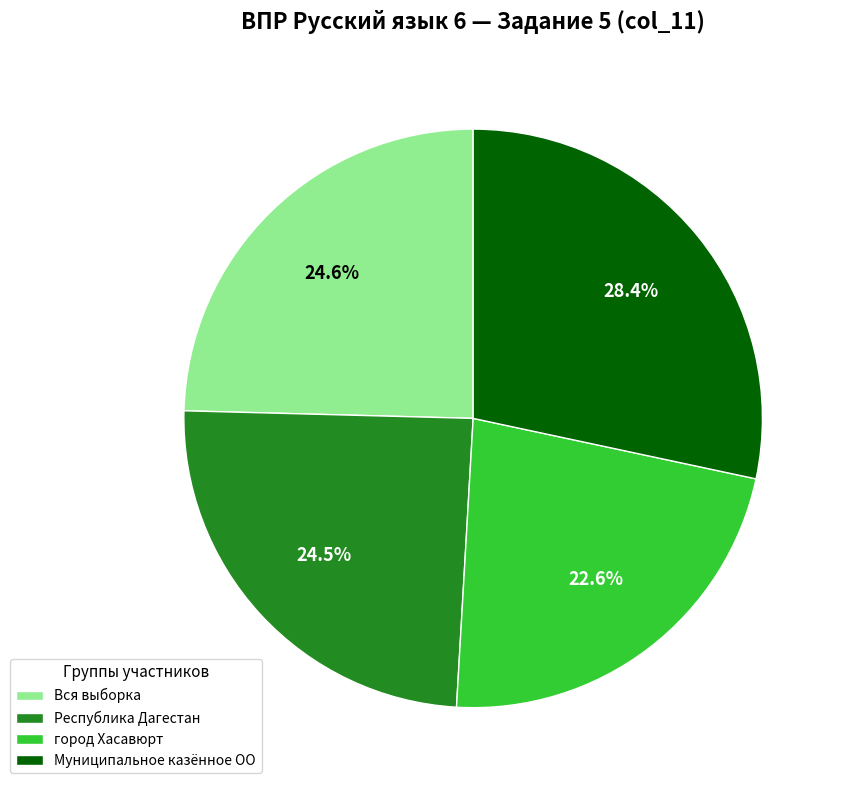

What is the ratio of the value at Вся выборка to the value at город Хасавюрт?

1.1